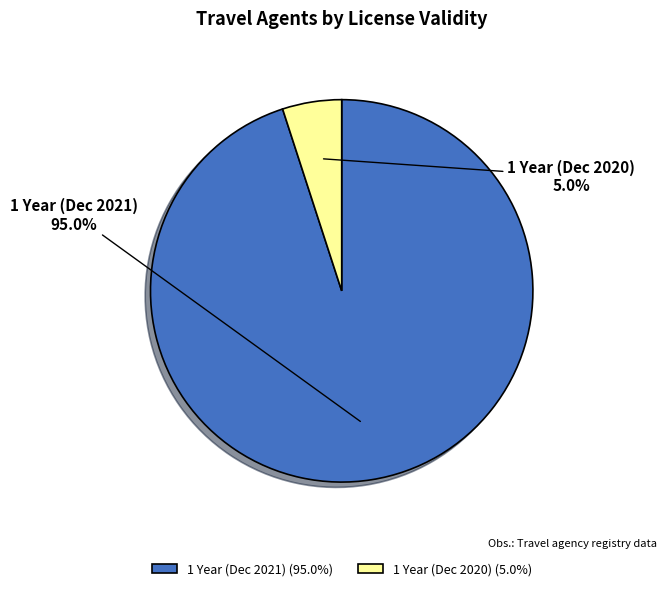

The 1 Year (Dec 2021) slice represents 83% of the pie. True or false?

False